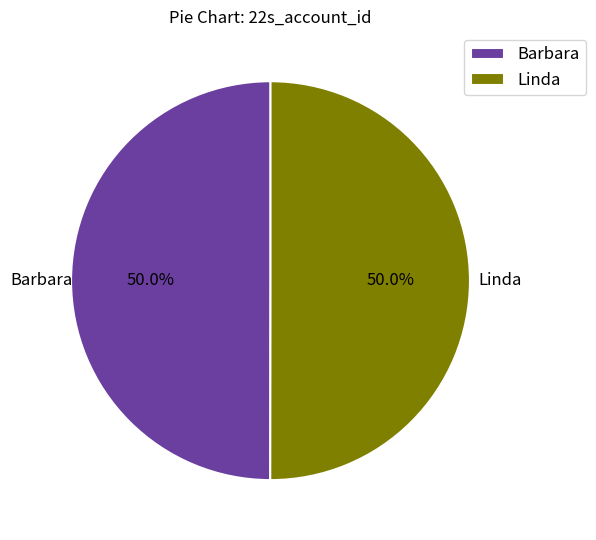

To the nearest percent, what is the combined percentage of Linda and Barbara?

100%